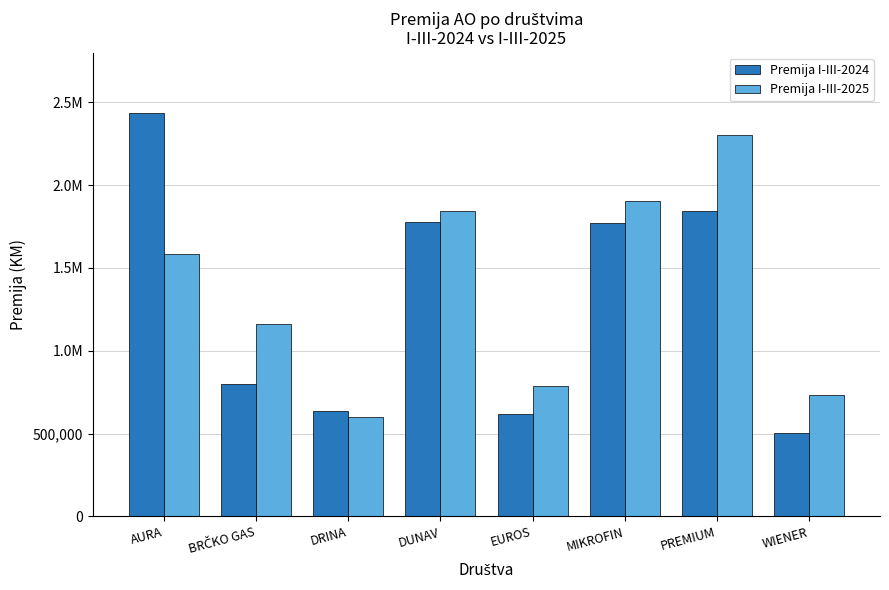

What are all the series names shown in the legend?

Premija I-III-2024, Premija I-III-2025